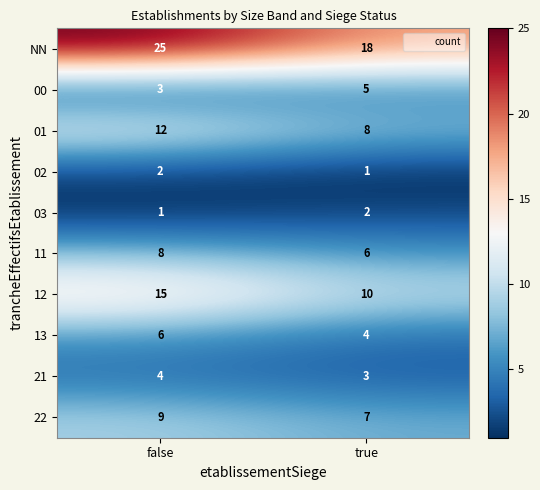

True or false: 12 has a value of 2 at true.

False